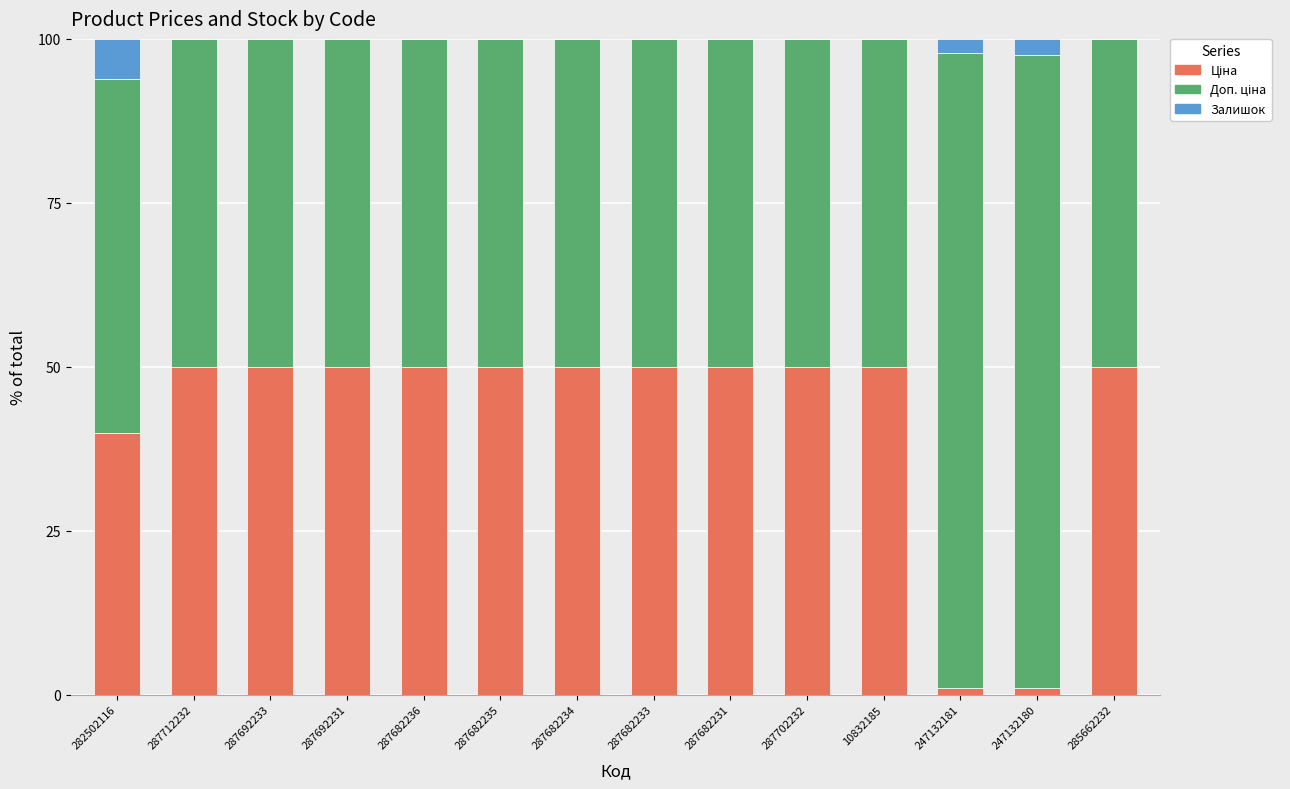

What is the total value across all series at 287682234?

100.0